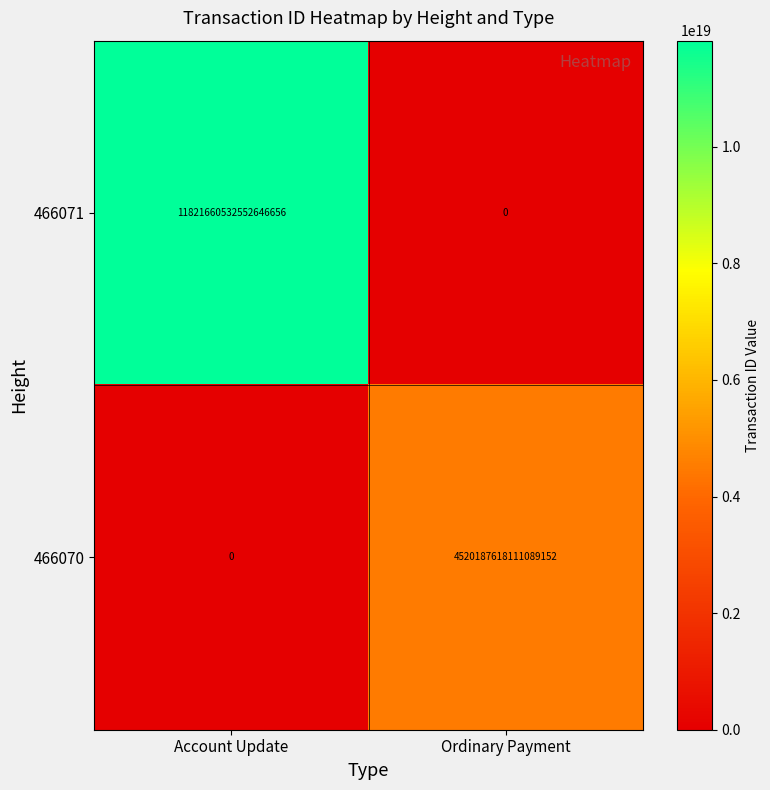

Between Account Update and Ordinary Payment, which series saw the biggest shift?

466071